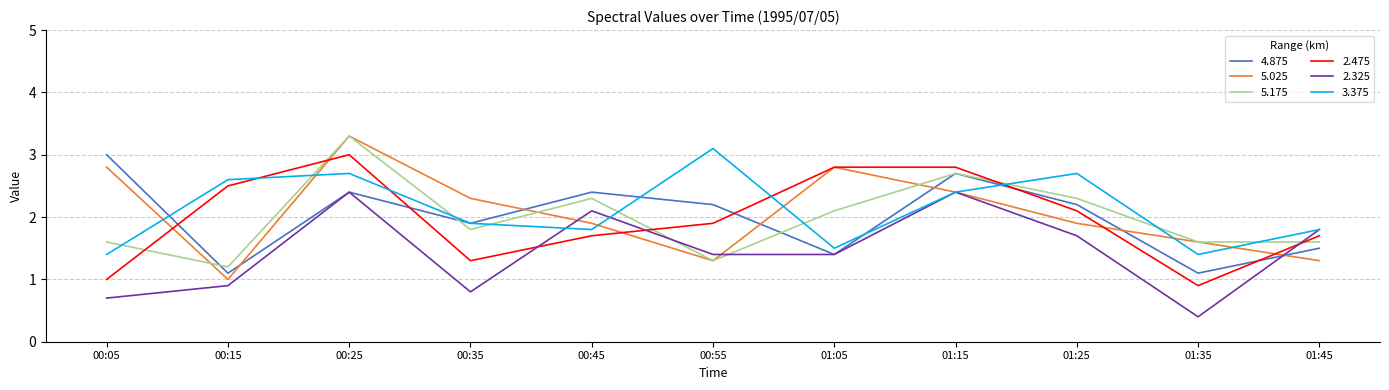

At which category is the sum across all series the highest?

00:25